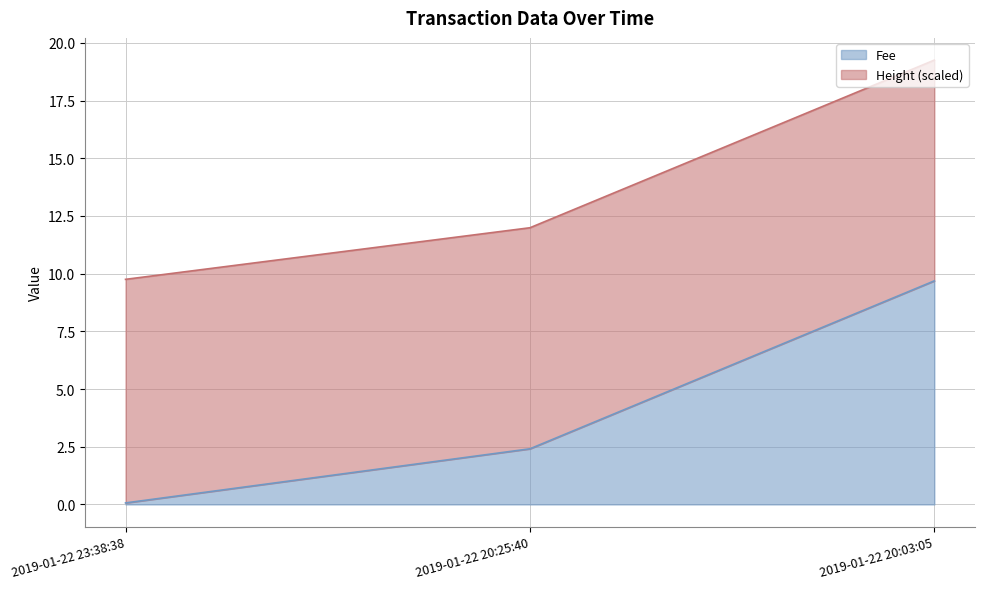

List the labels in order of value, largest first.

2019-01-22 20:03:05, 2019-01-22 20:25:40, 2019-01-22 23:38:38